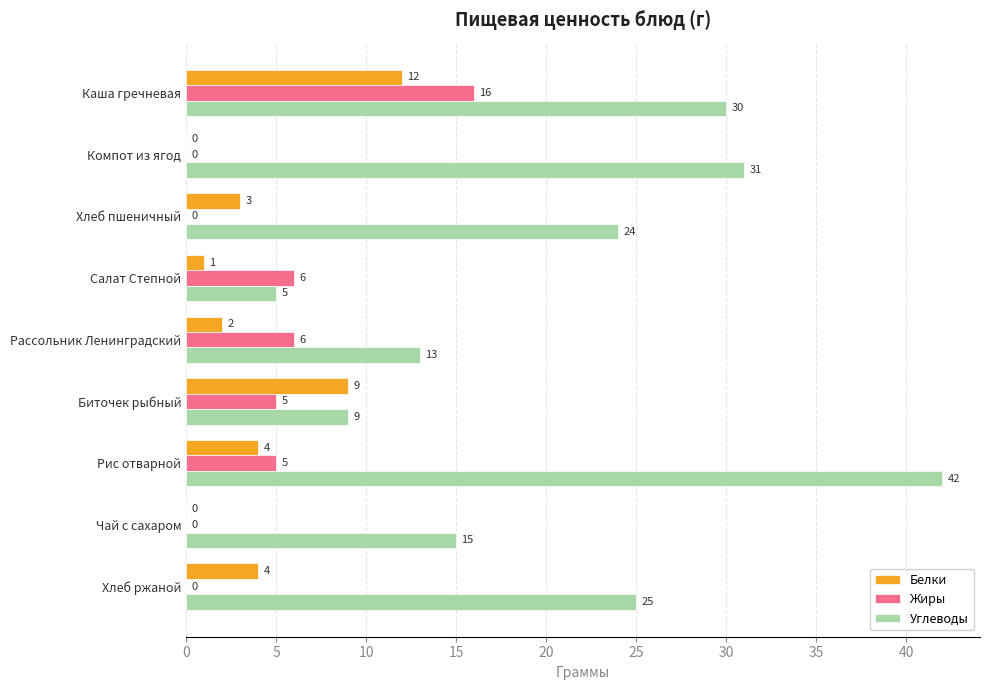

What is the highest value of the Углеводы series?

42